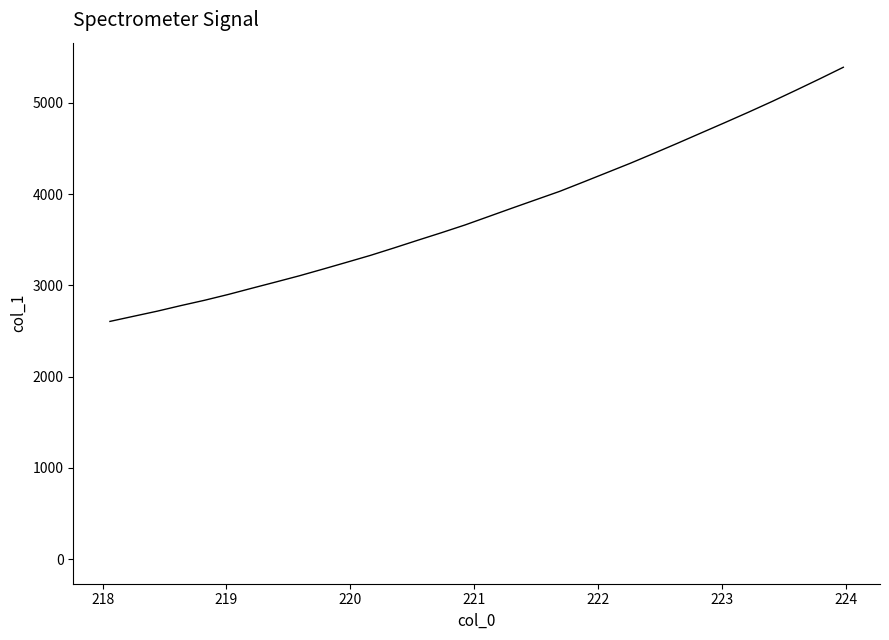

What is the maximum value shown in the chart?

5389.6